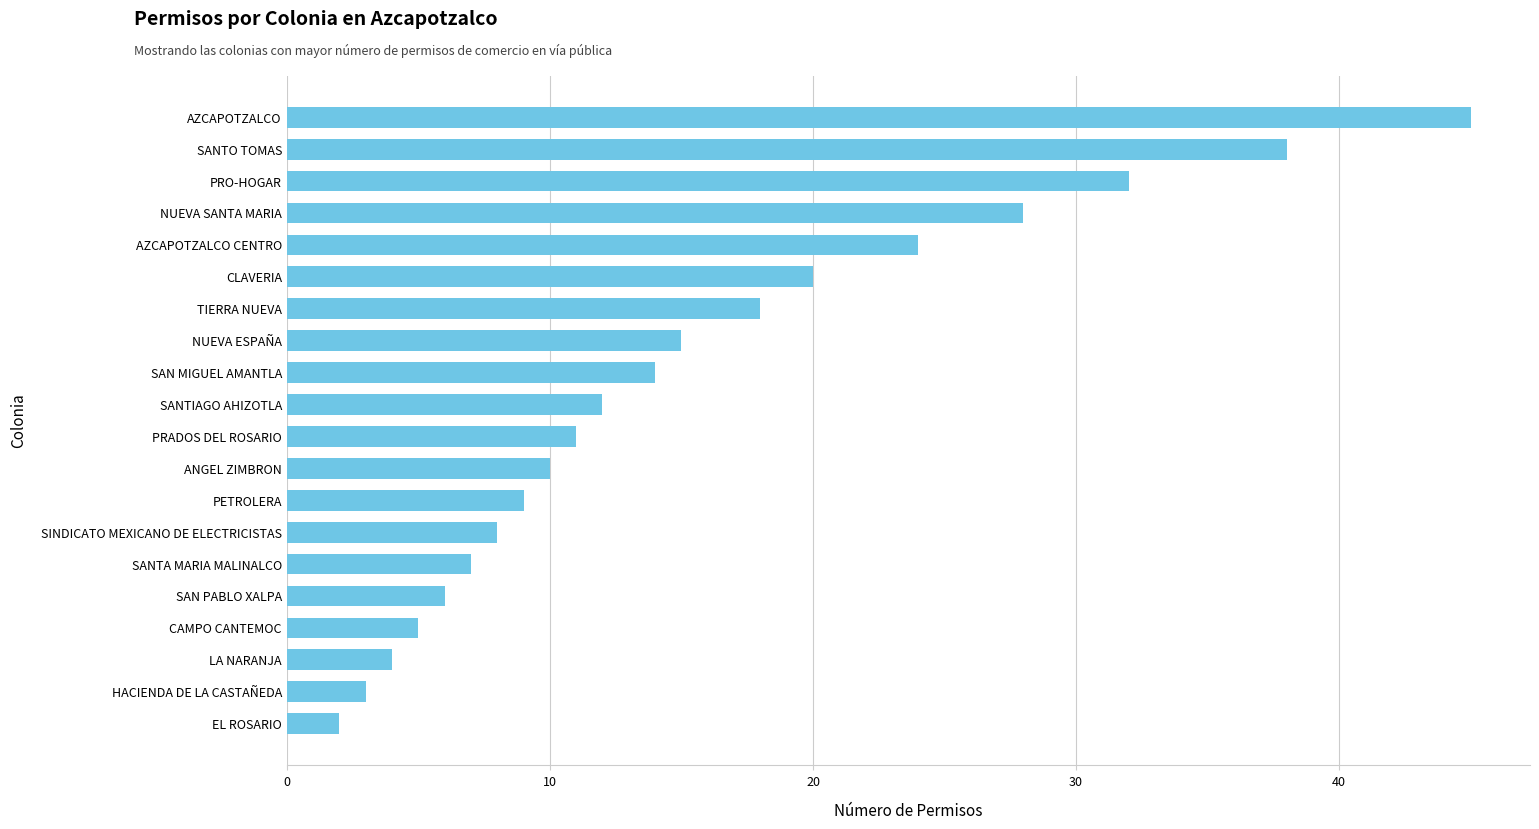

Approximately how many times larger is the value at AZCAPOTZALCO compared to HACIENDA DE LA CASTAÑEDA?

15.0